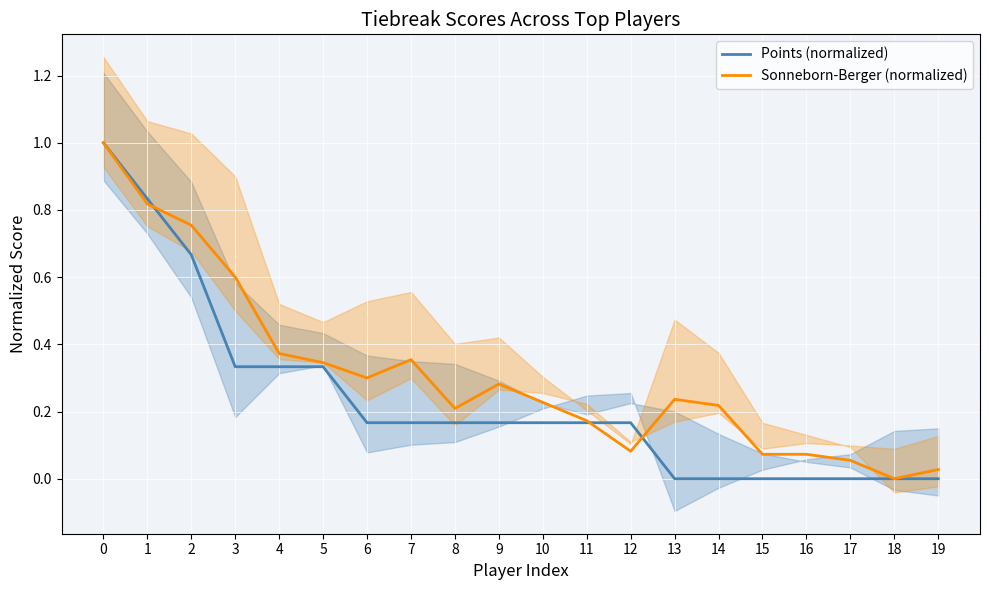

The Sonneborn-Berger (normalized) series shows 0.2 at 8. True or false?

True